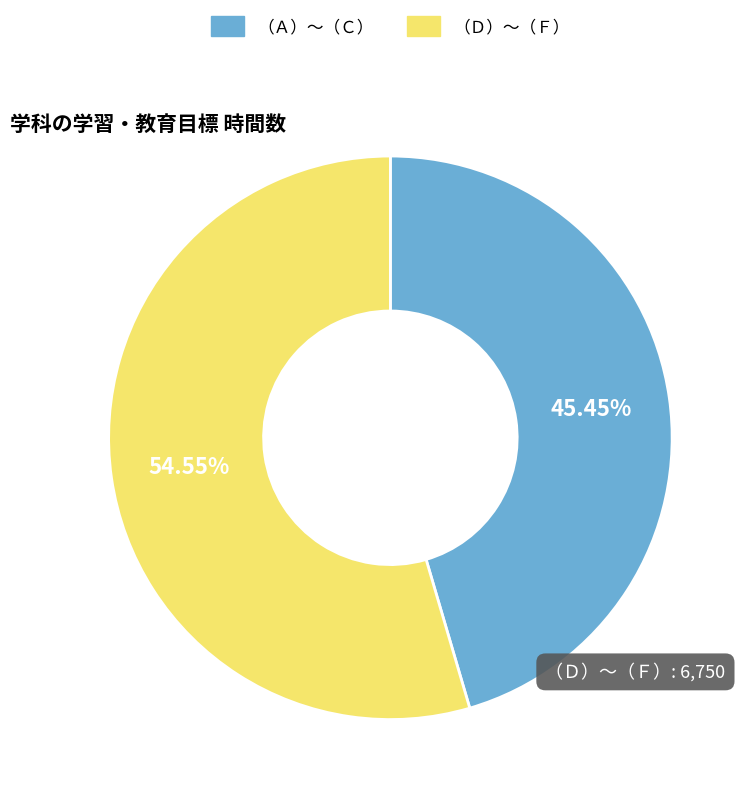

Count the number of slices in the pie.

2